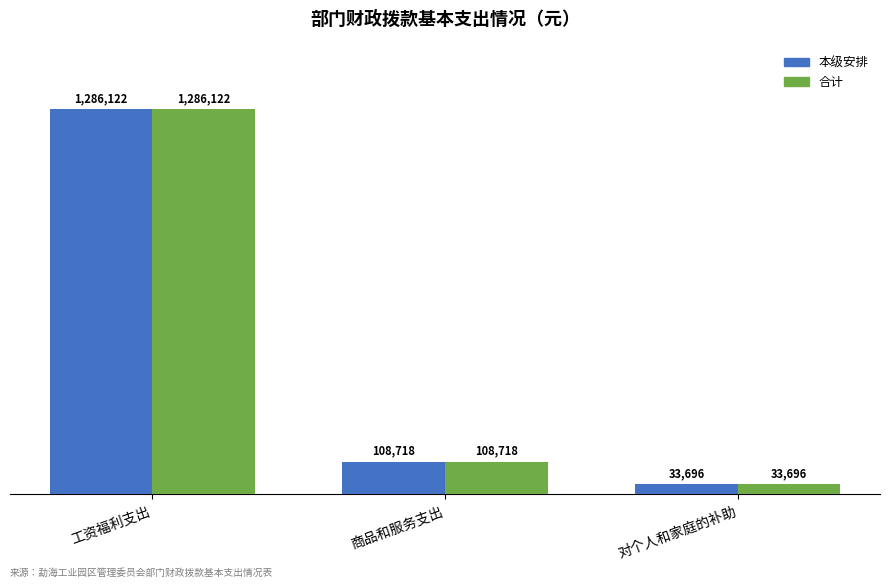

Are the bars horizontal?

No